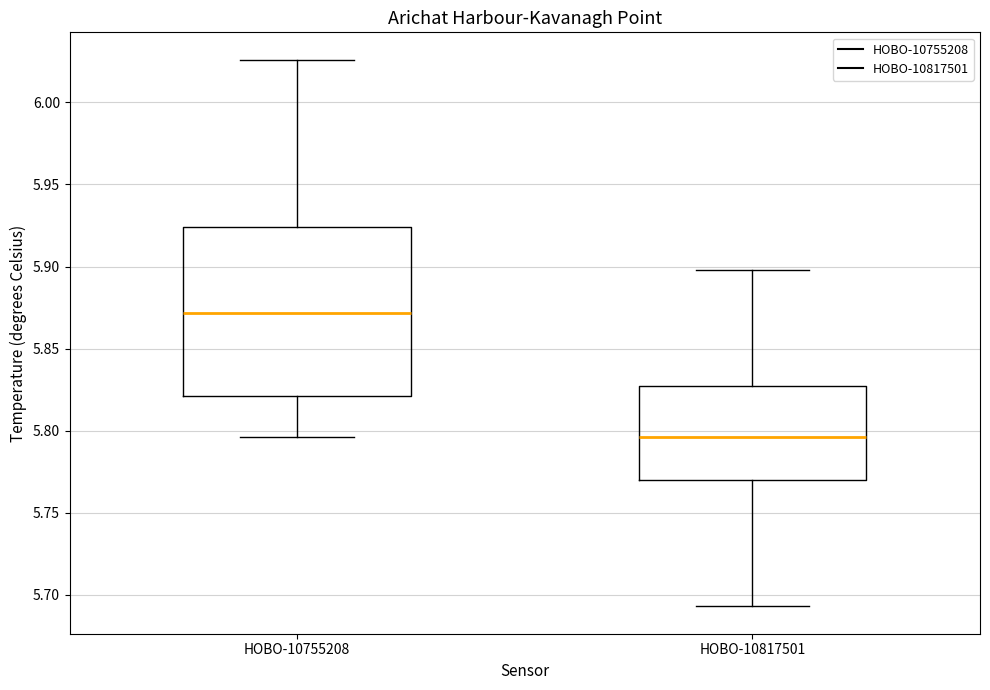

Which box has the lowest median line?

HOBO-10817501